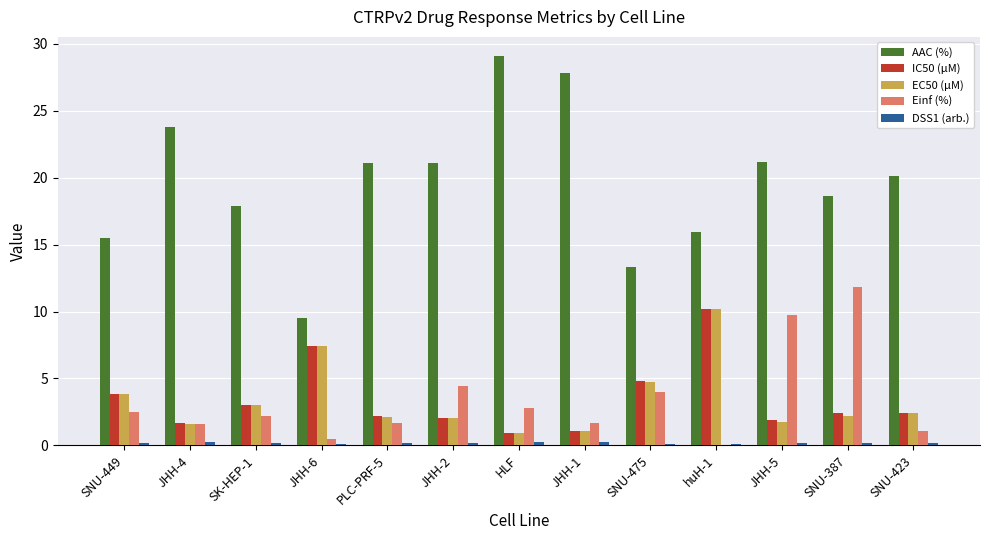

Is it true that IC50 (µM) equals 1.9 at JHH-5?

True